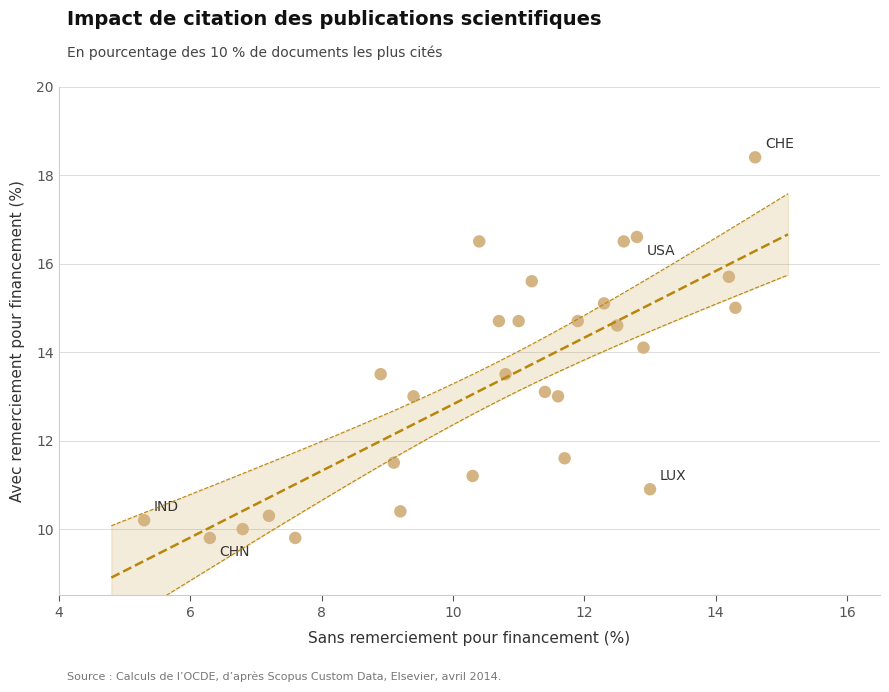

What is the range of Y values (max minus min)?

8.6